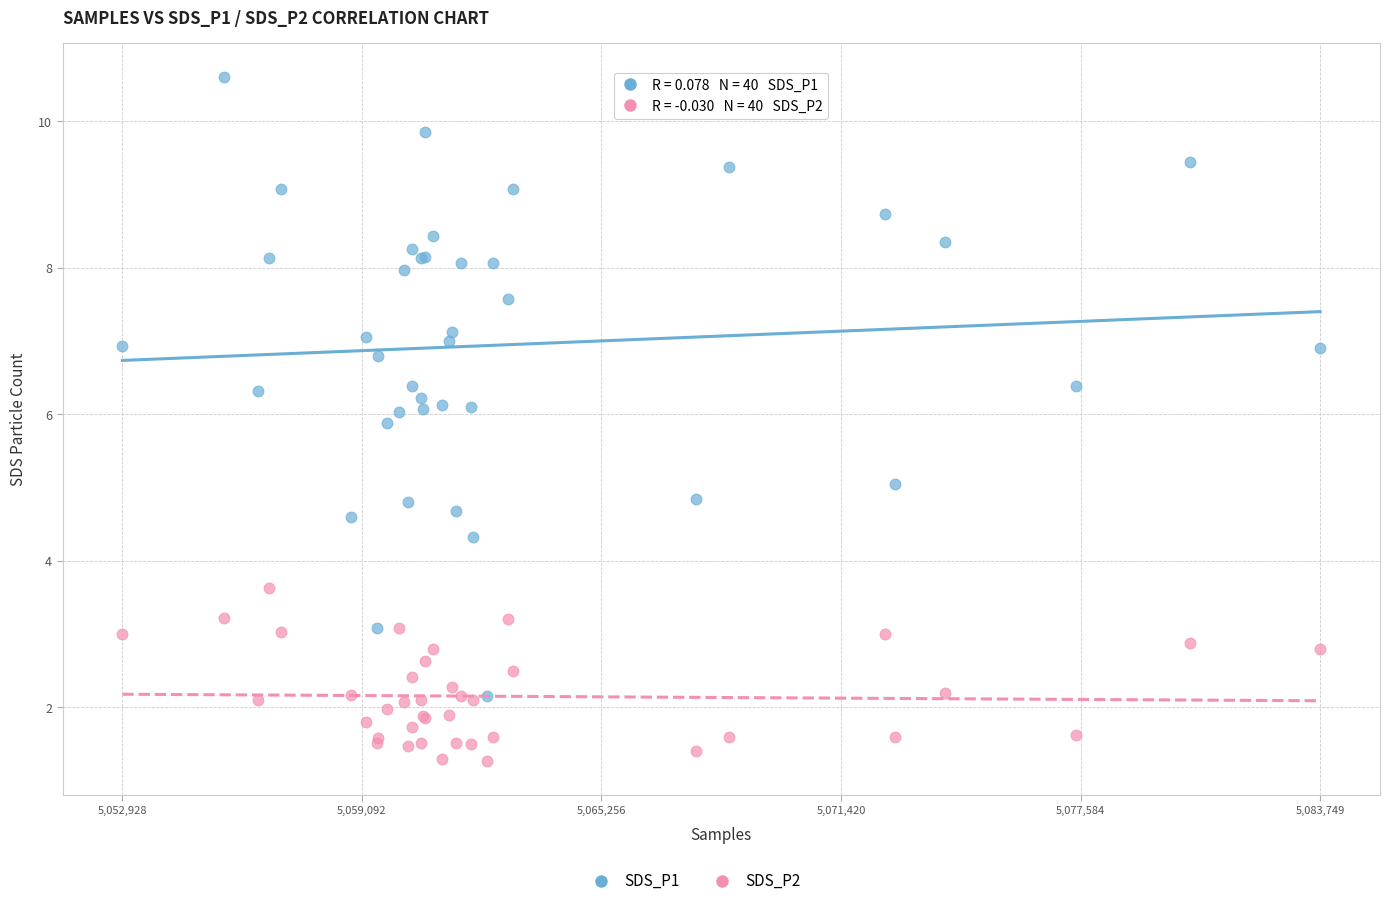

Which series has the widest spread of Y values?

SDS_P1